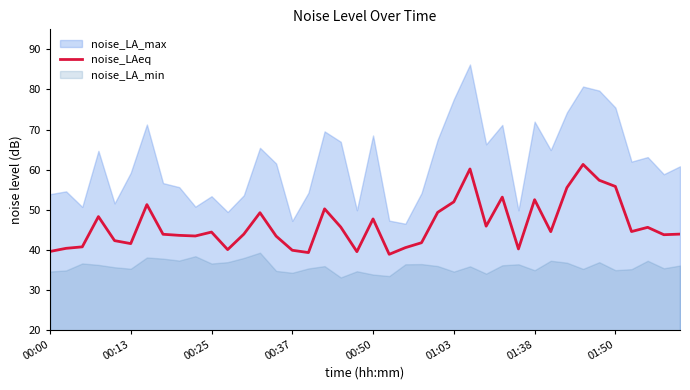

How many lines are shown in the chart?

1